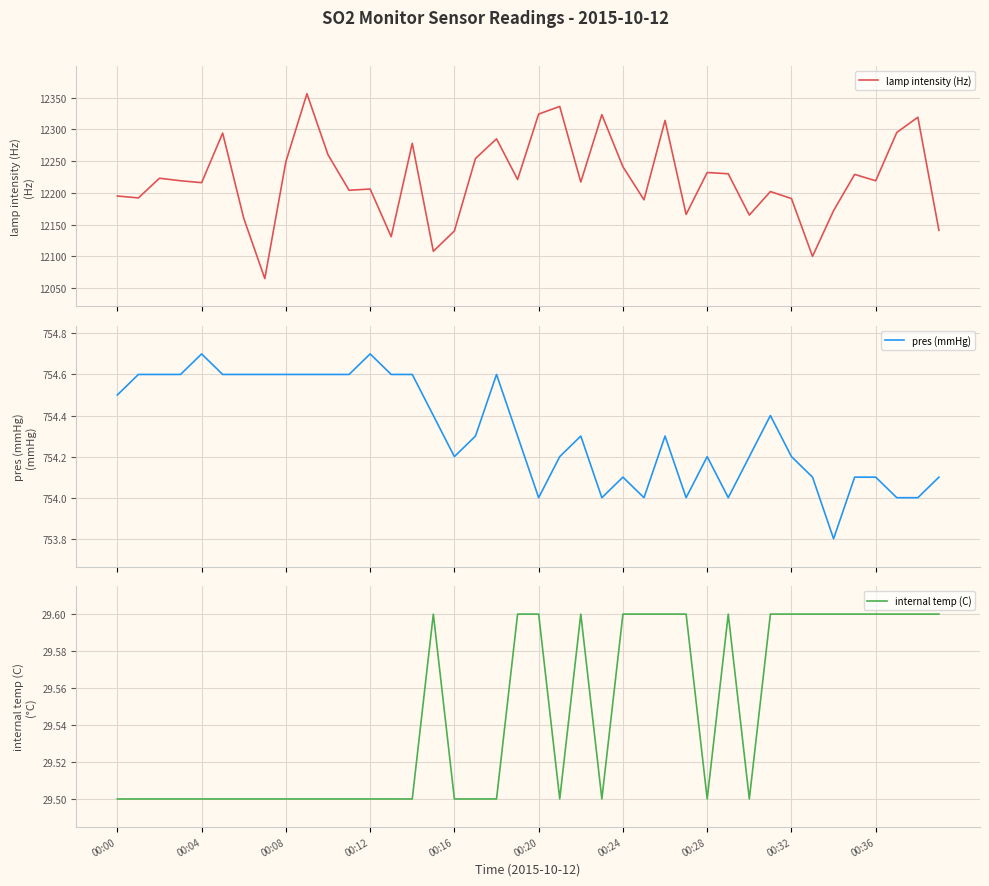

What is the lowest value of the lamp intensity (Hz) series?

12065